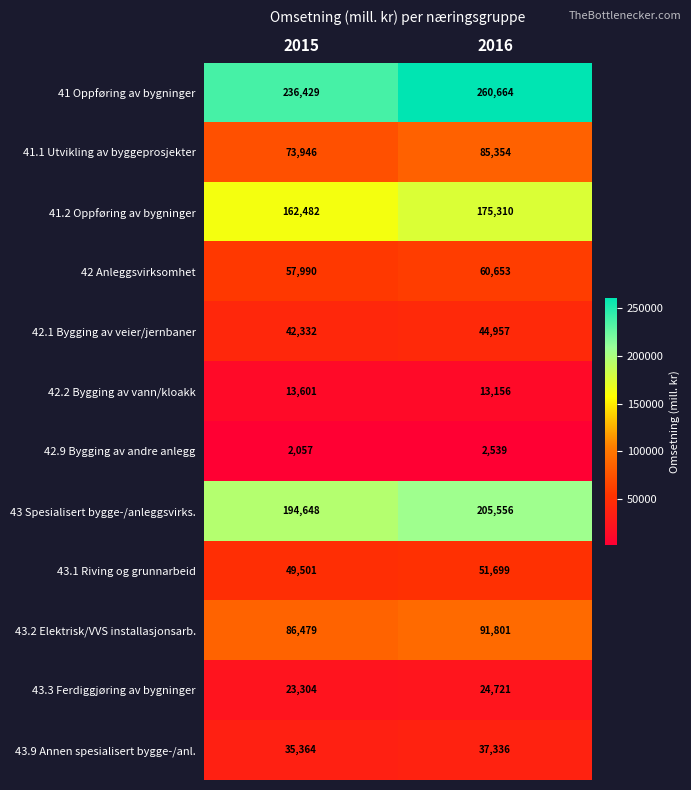

Count the number of categories in the chart.

2